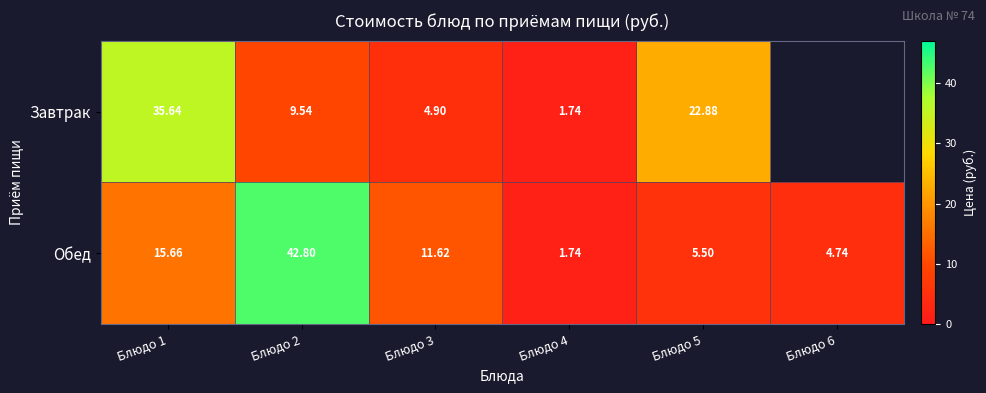

Between Блюдо 4 and Блюдо 1, which is larger?

Блюдо 1